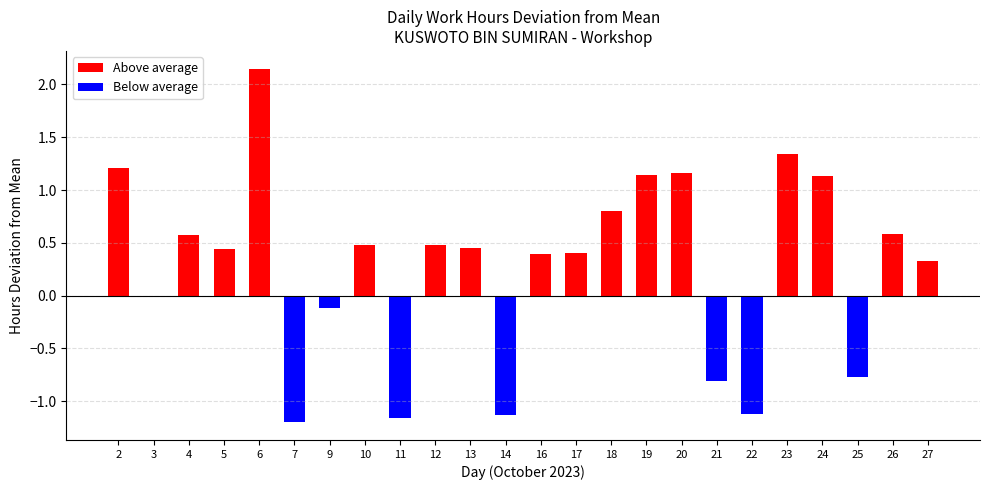

What is the smallest value displayed?

-1.2